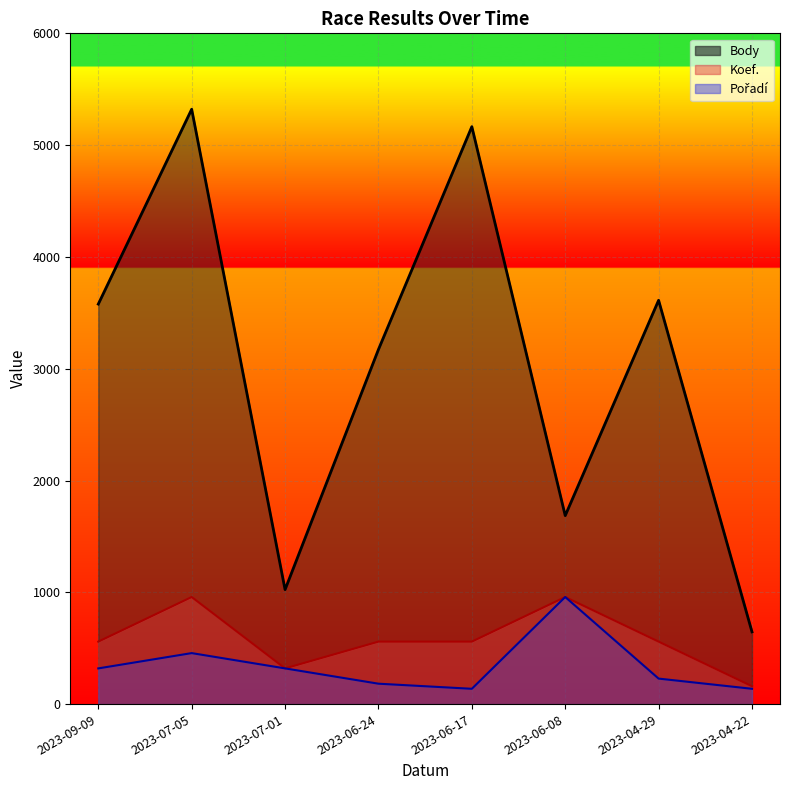

How many interior local valleys does the Body series have?

2